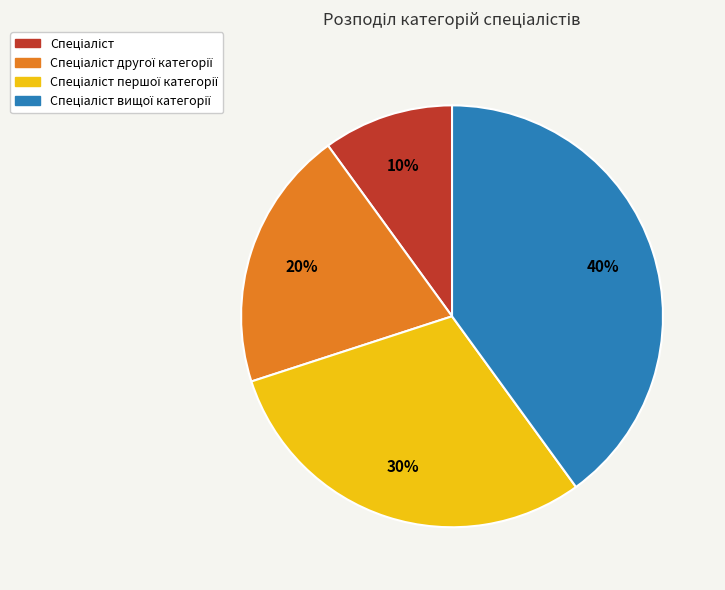

Does any single category account for the majority?

No